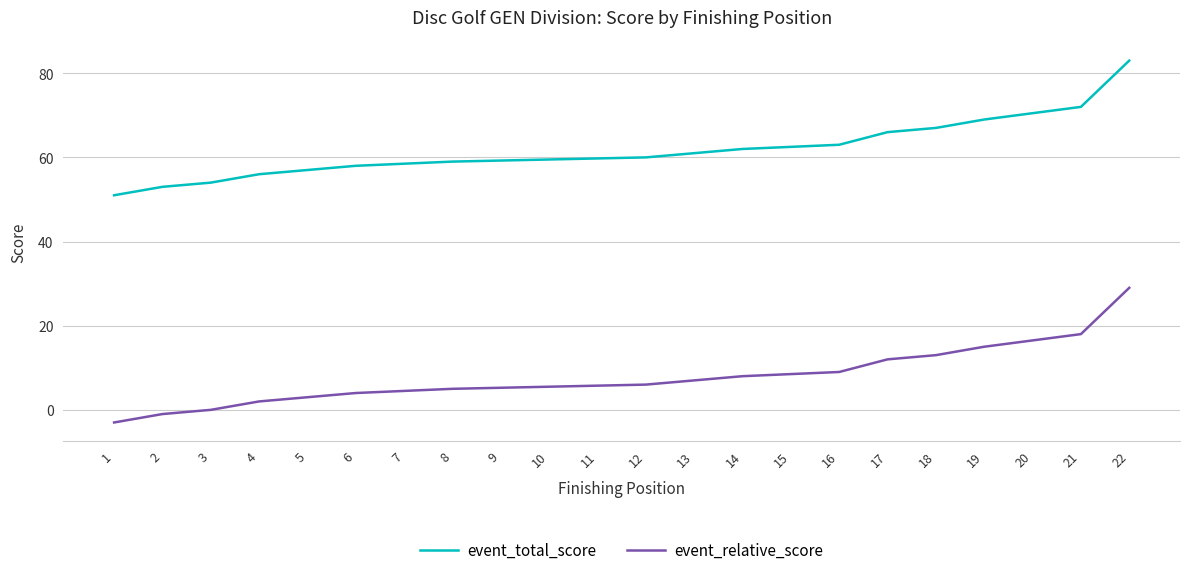

What are all the series names shown in the legend?

event_total_score, event_relative_score